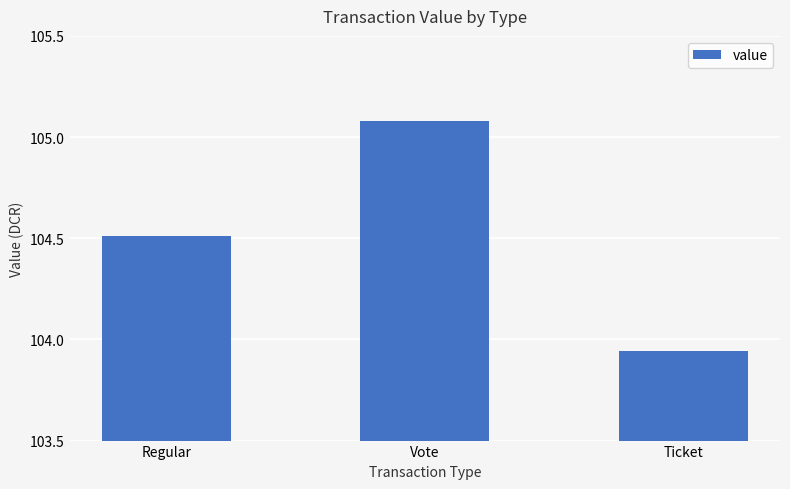

Which has a higher value, Regular or Ticket?

Regular